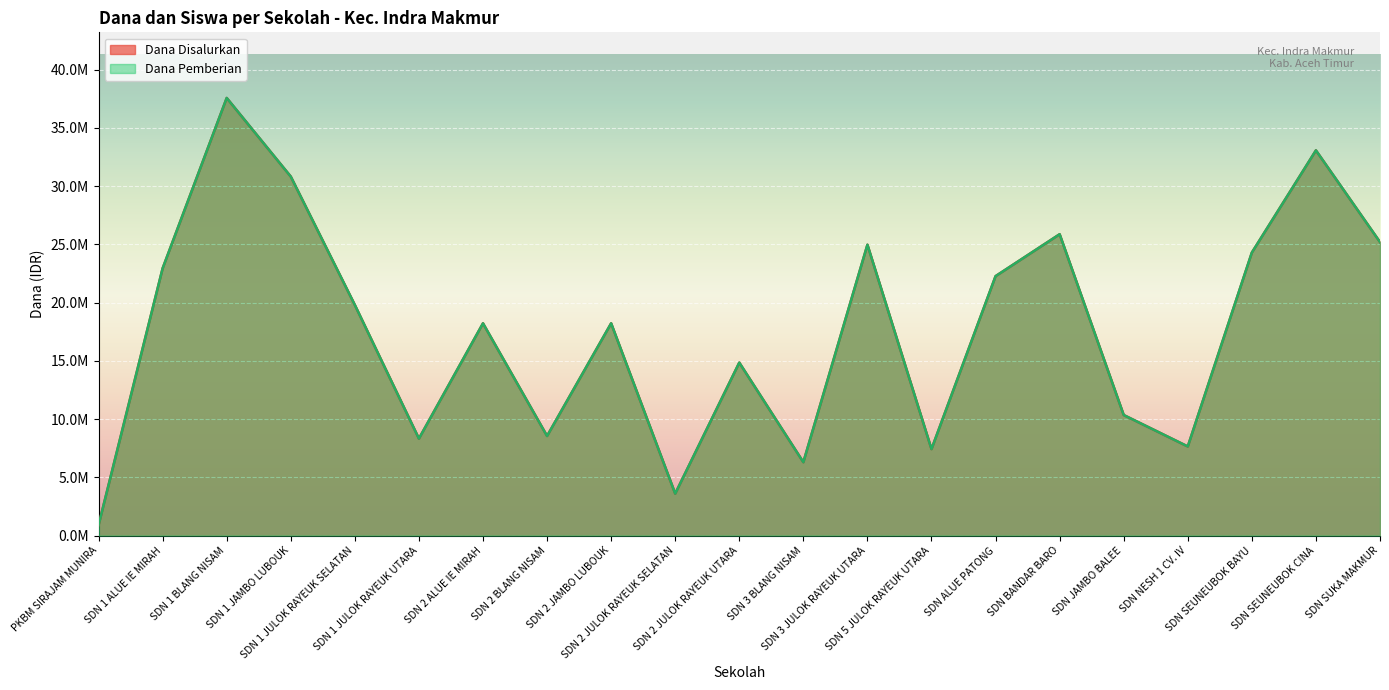

What is the sum of the Dana Pemberian values at SDN SEUNEUBOK CINA and SDN 1 JULOK RAYEUK UTARA?

41400000